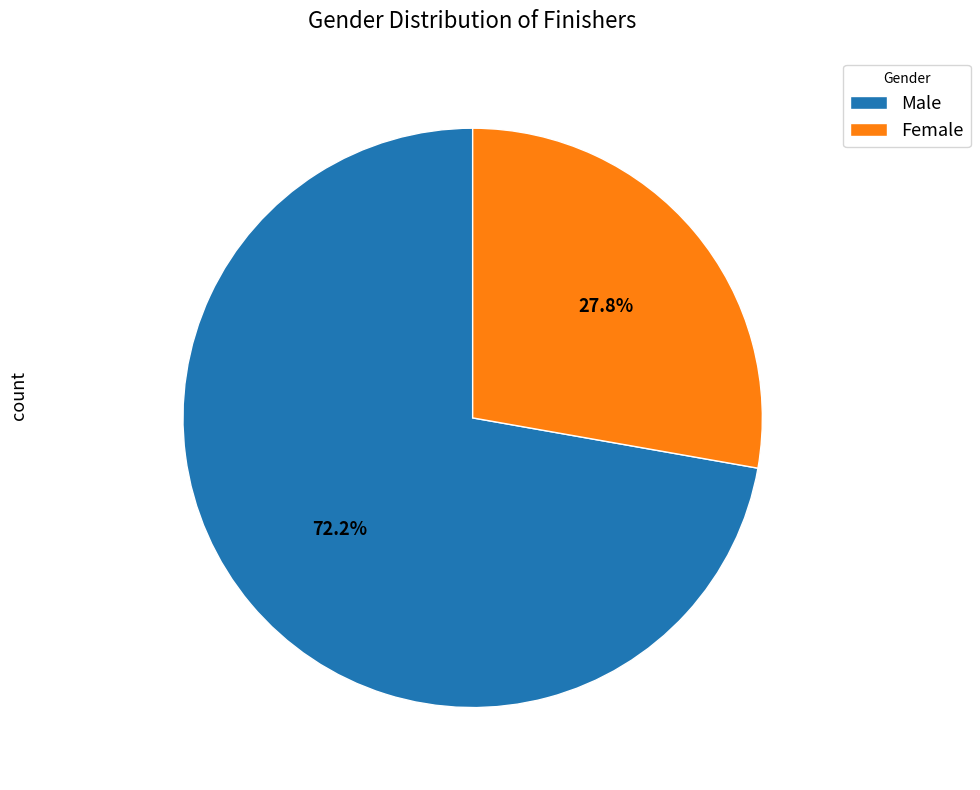

Approximately how many times larger is the value at Female compared to Male?

0.4